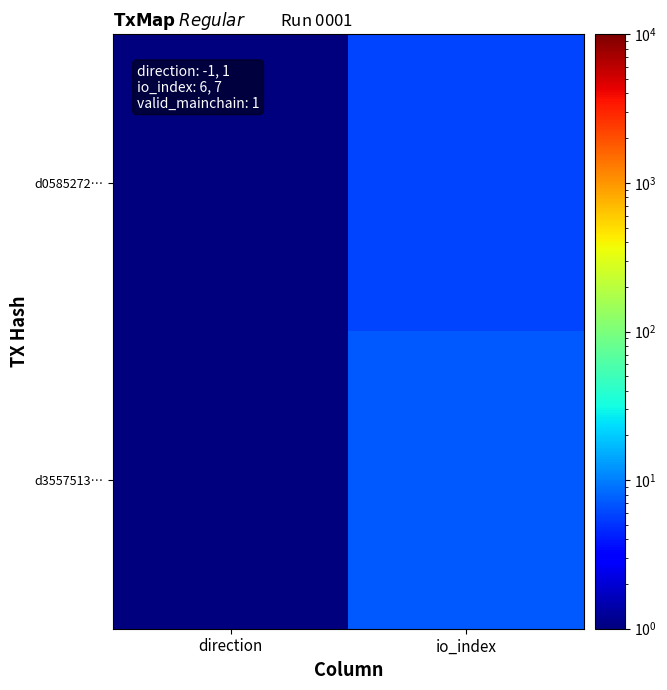

At io_index, list the series in order from smallest to largest.

d0585272…, d3557513…